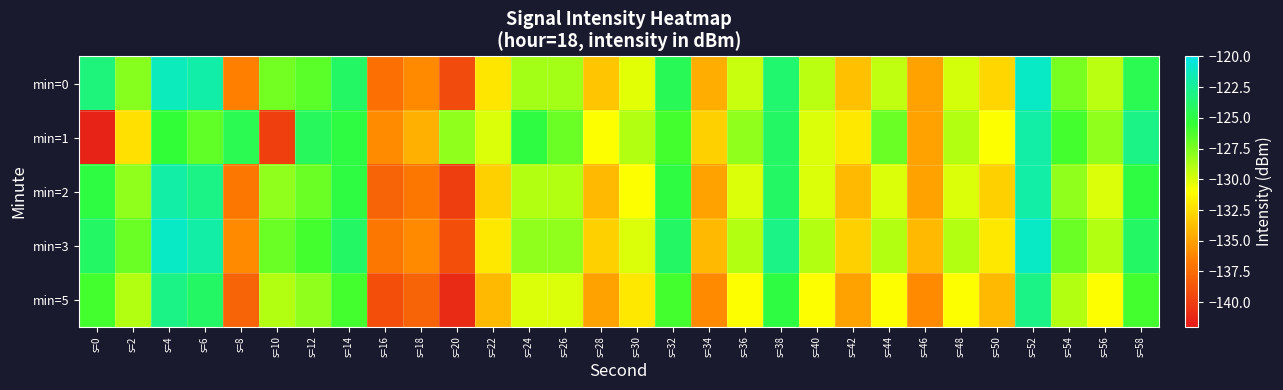

How many categories are shown in the chart?

30